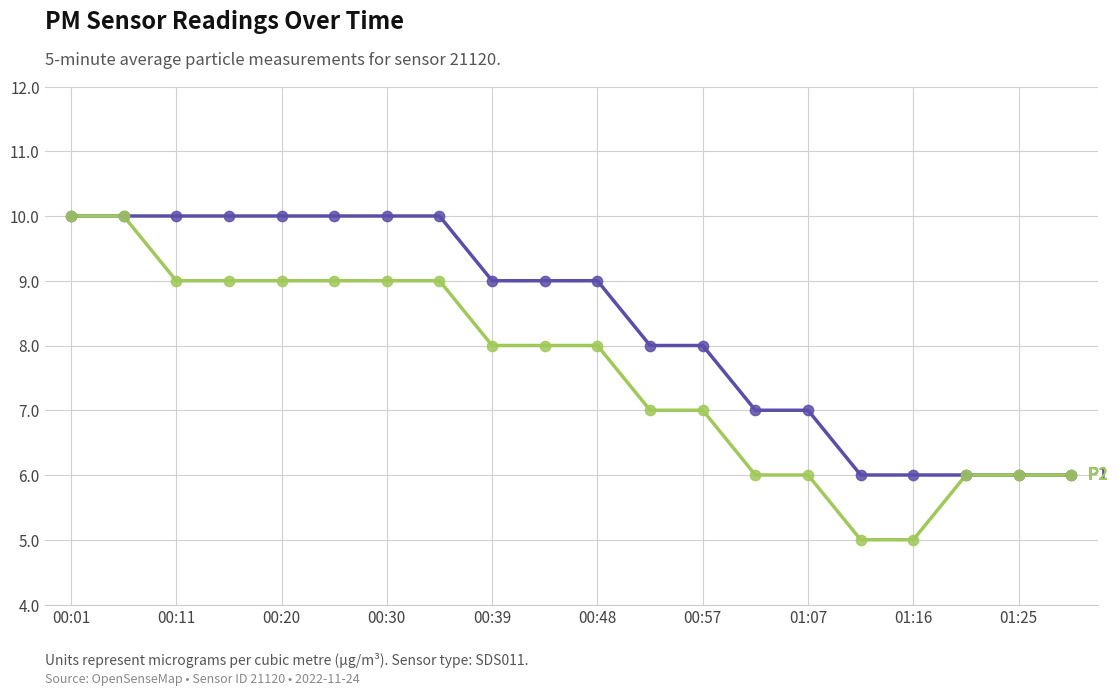

What is the minimum value shown in the chart?

5